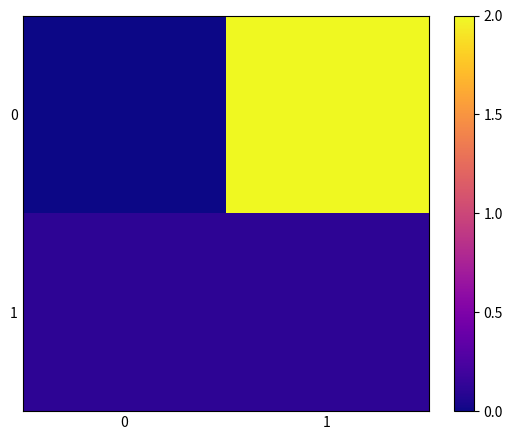

Reading left to right, what are all the values shown in this chart?

0: 0=0.0	1=2.0
1: 0=0.1	1=0.1